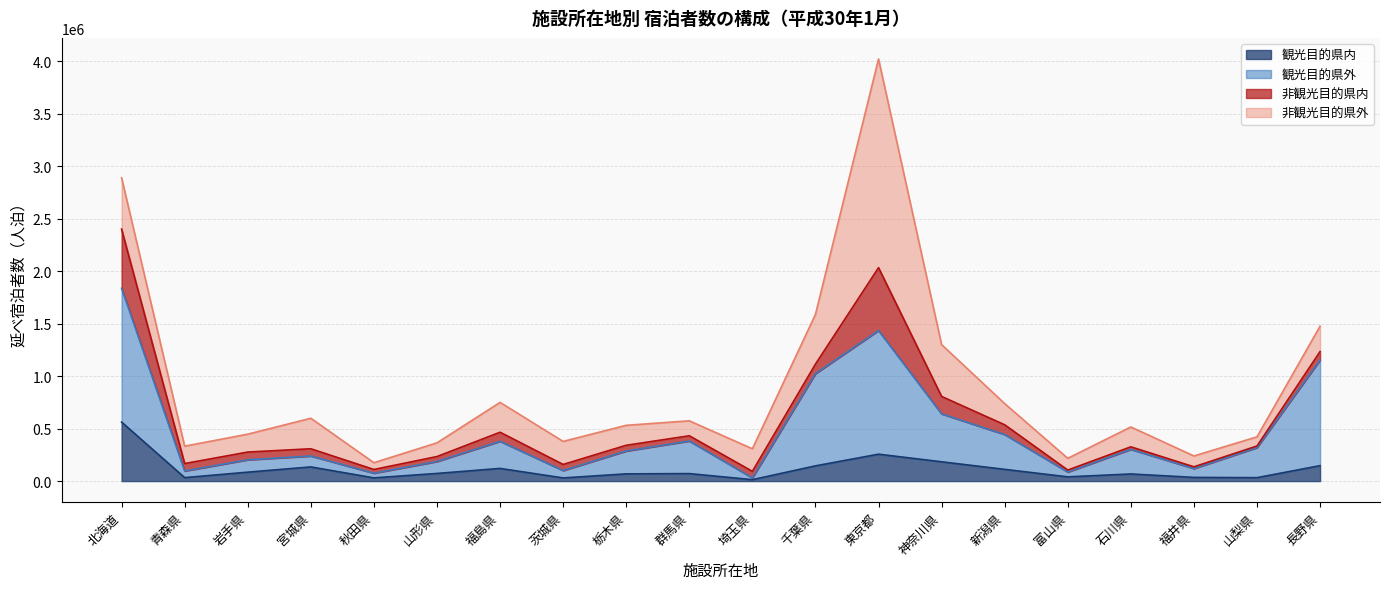

Which category has the lowest value in the 観光目的県内 series?

埼玉県